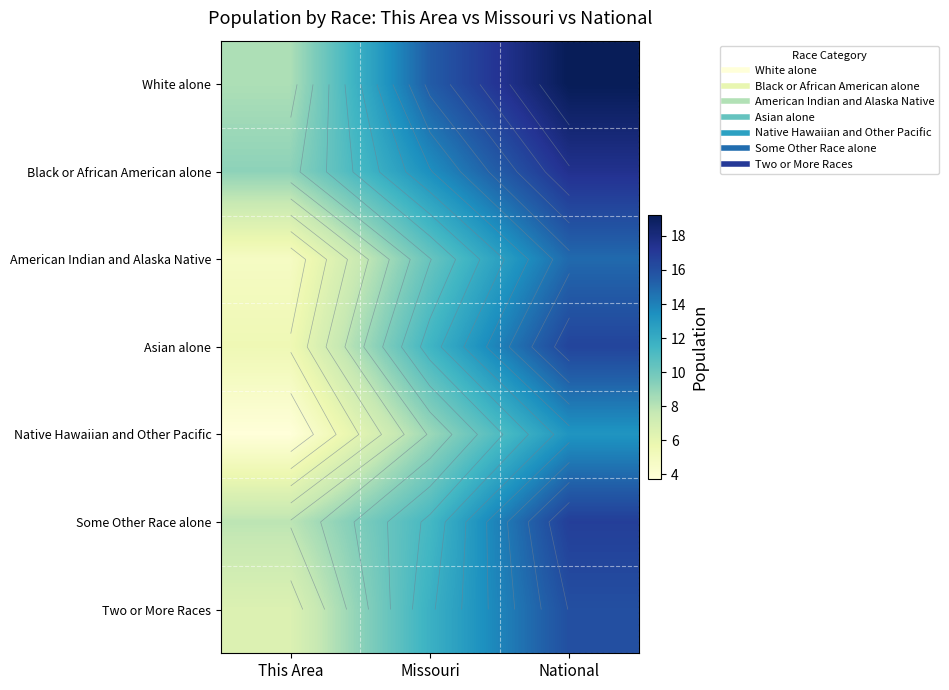

At which category does the chart reach its minimum across all series?

This Area